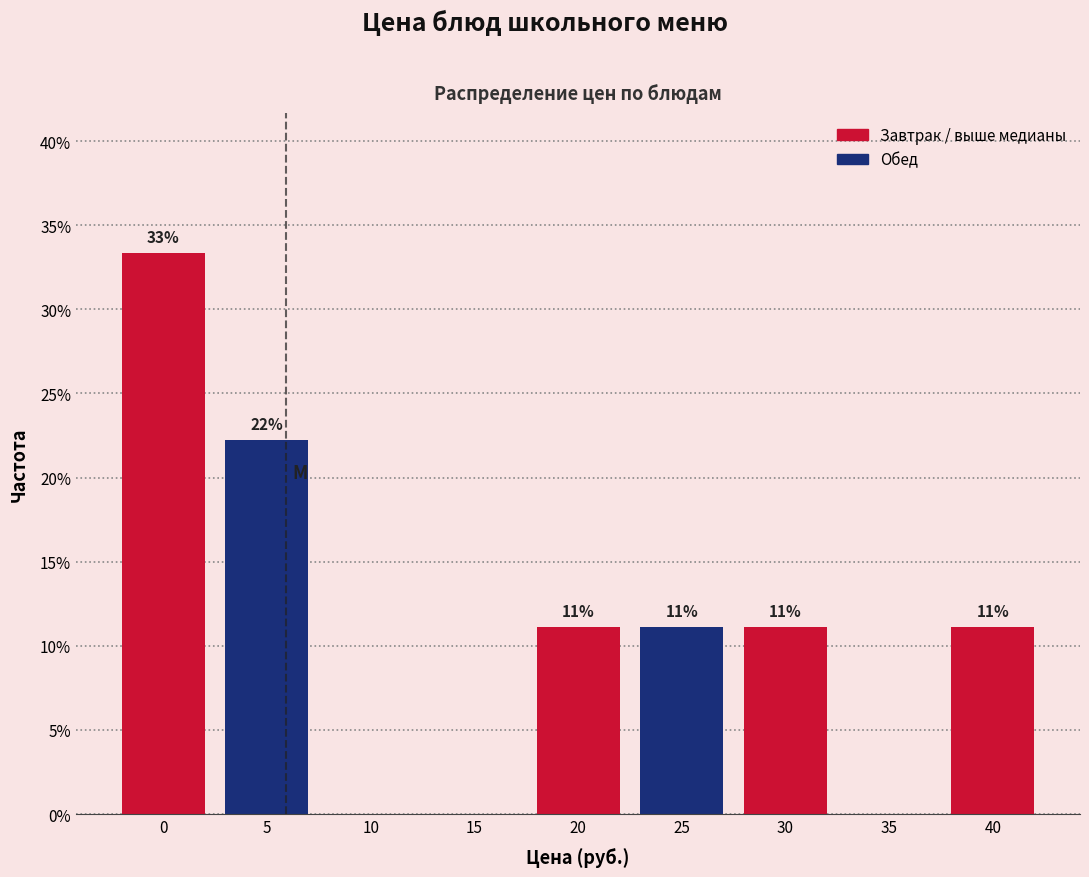

Are the bars horizontal?

No